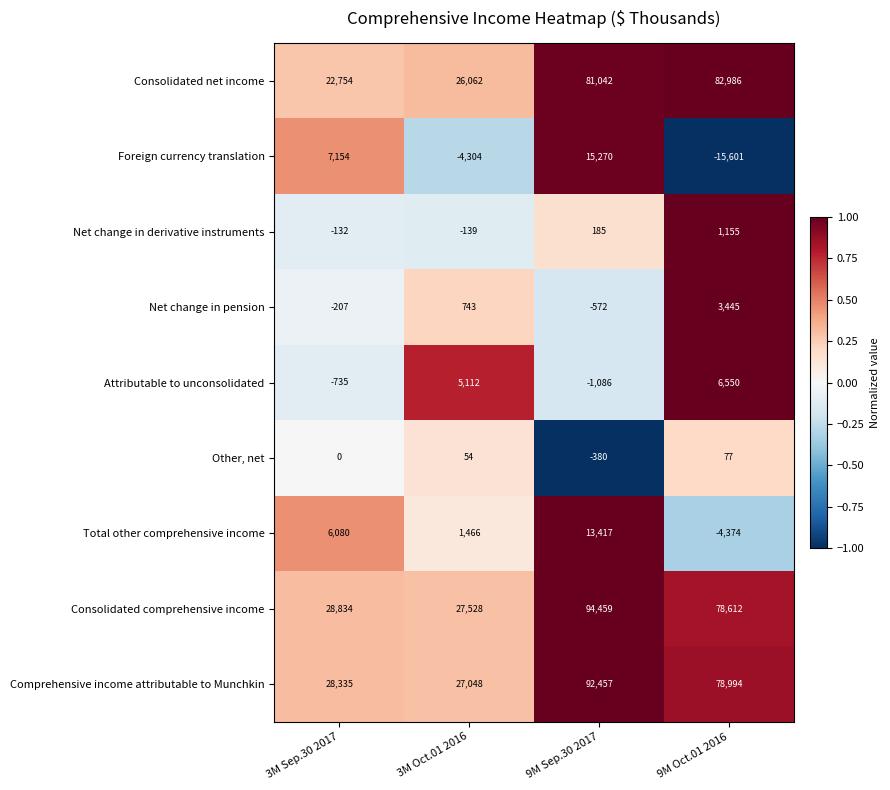

The value of Consolidated net income at 9M Sep.30 2017 is 81042. True or false?

True